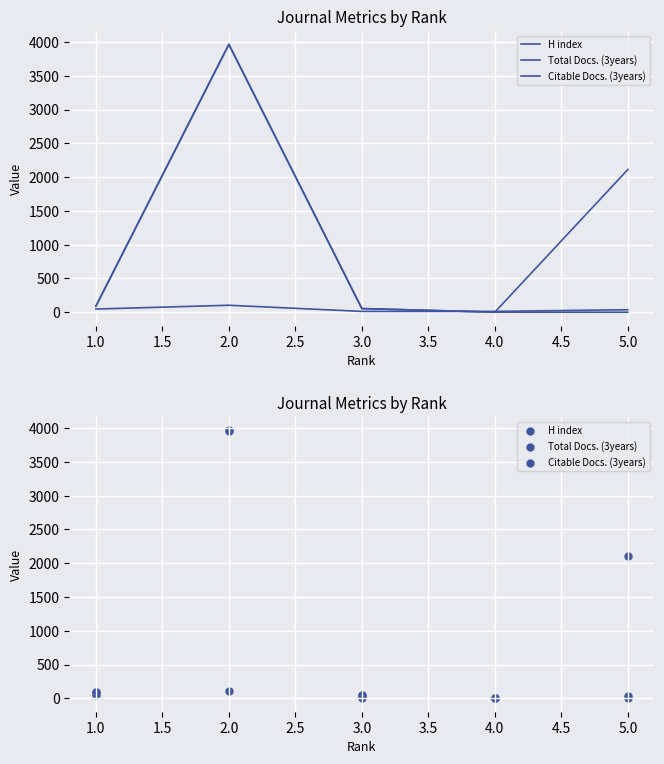

Which series reaches the minimum Y coordinate?

Citable Docs. (3years)